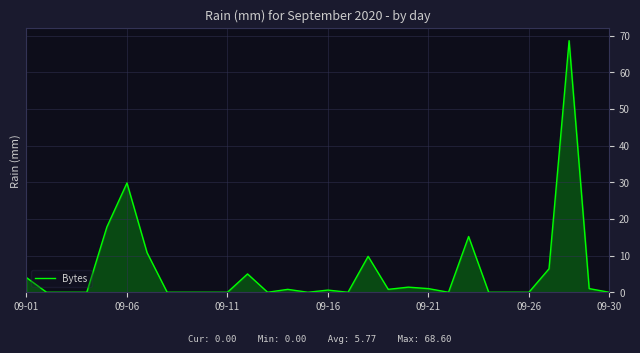

What is the difference between the maximum and minimum values?

68.6